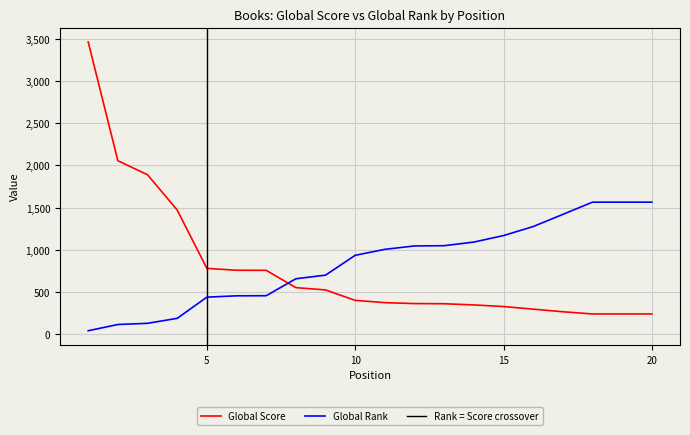

Between 6 and 8, which is larger?

6